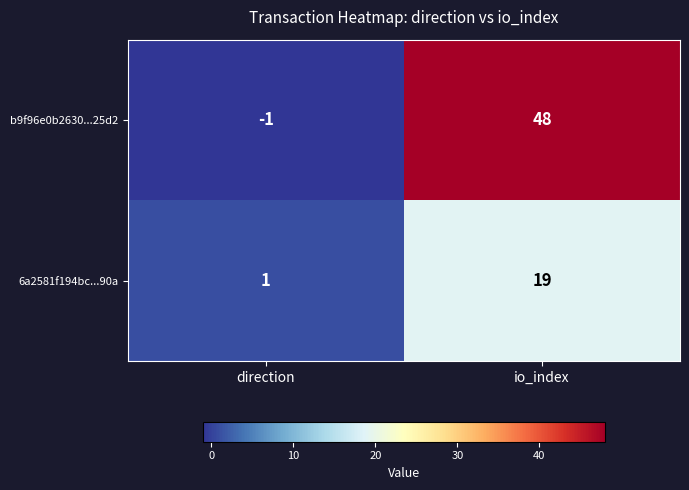

The value of 6a2581f194bc...90a at io_index is 9. True or false?

False